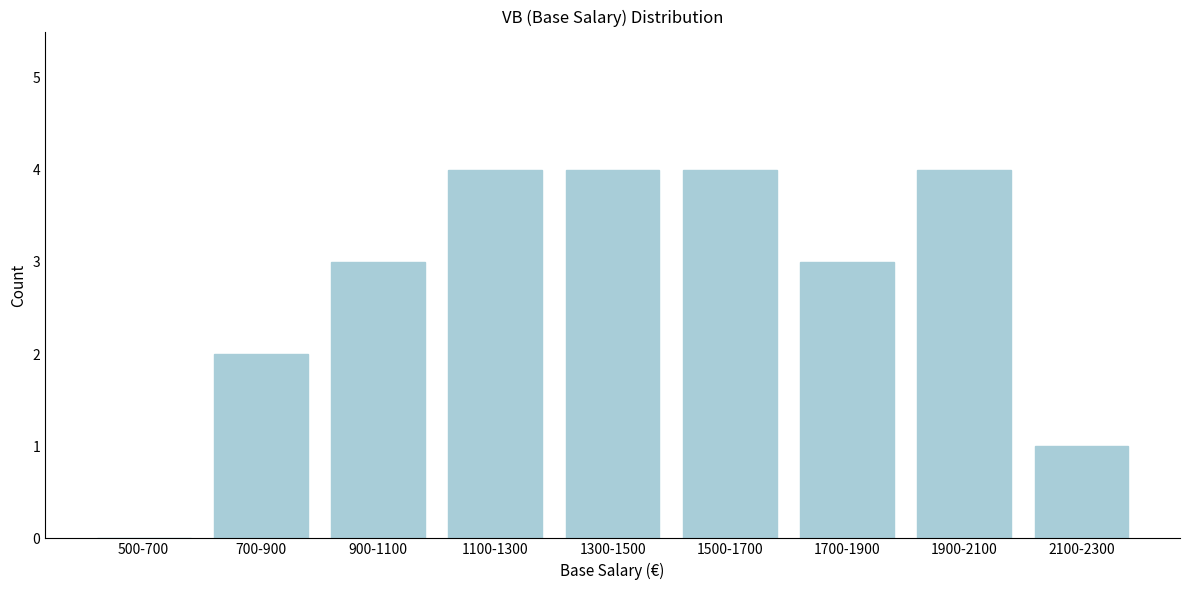

Reading left to right, what are all the values shown in this chart?

500-700=0	700-900=2	900-1100=3	1100-1300=4	1300-1500=4	1500-1700=4	1700-1900=3	1900-2100=4	2100-2300=1